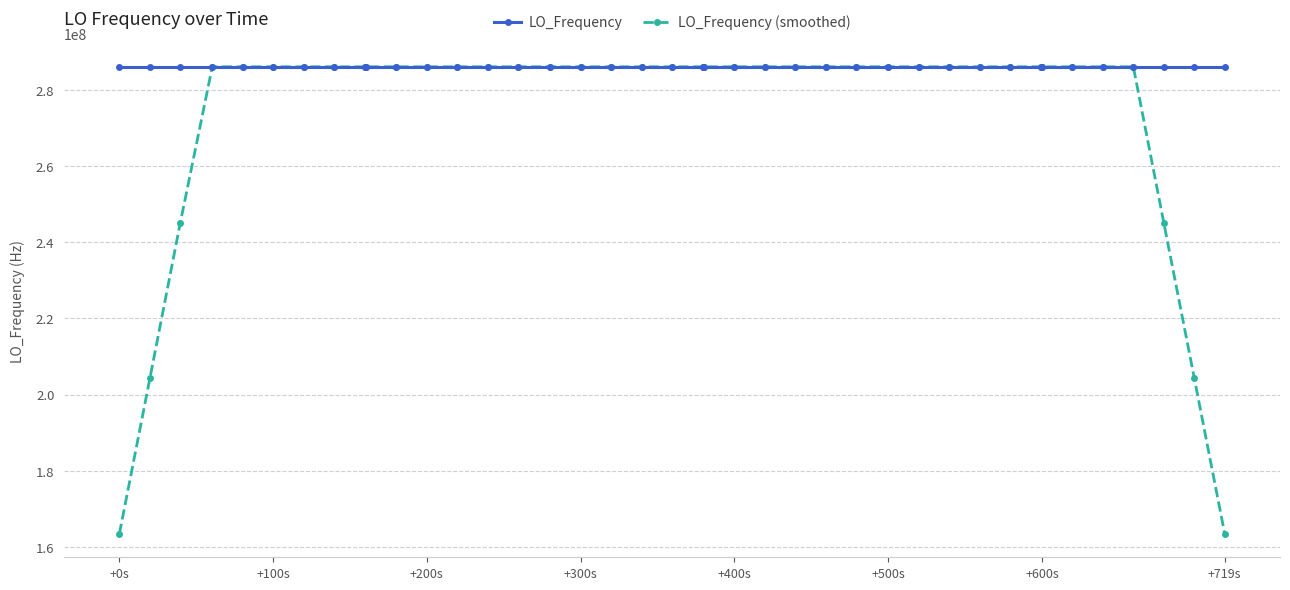

Rank the series by their average value, from lowest to highest.

LO_Frequency (smoothed), LO_Frequency